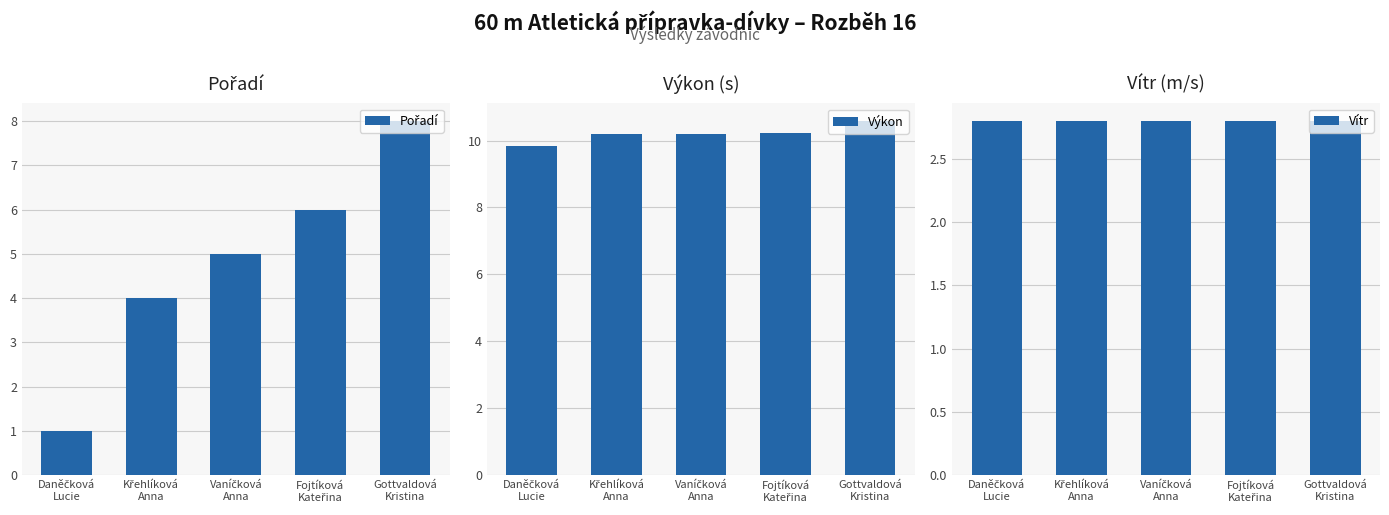

Is it true that Vítr equals 1.7 at Fojtíková
Kateřina?

False